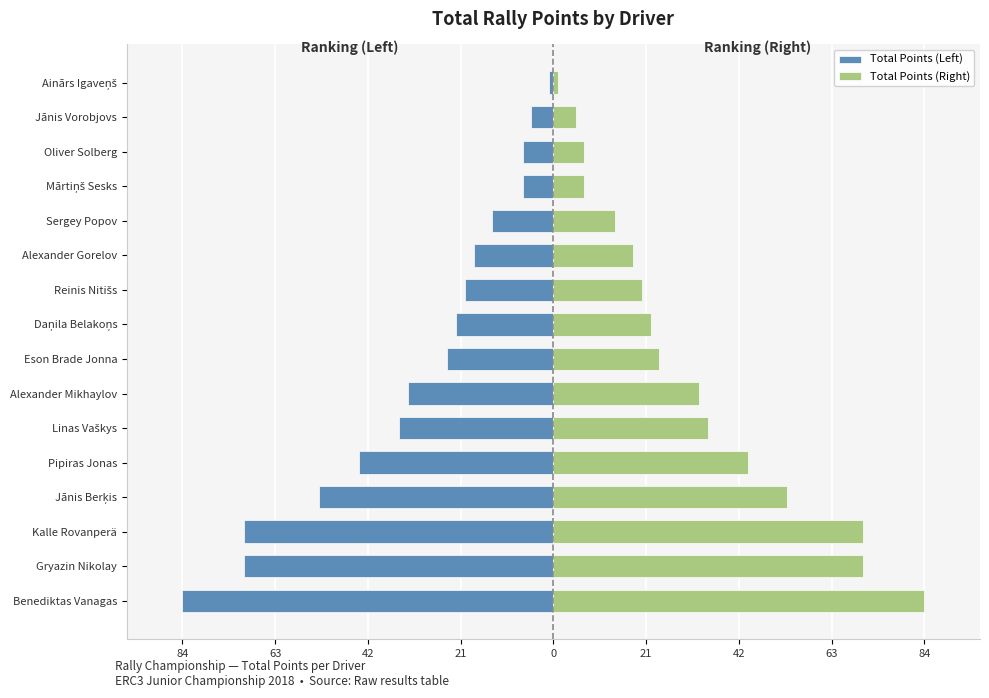

Between Sergey Popov and Oliver Solberg, which series saw the biggest shift?

Total Points (Left)